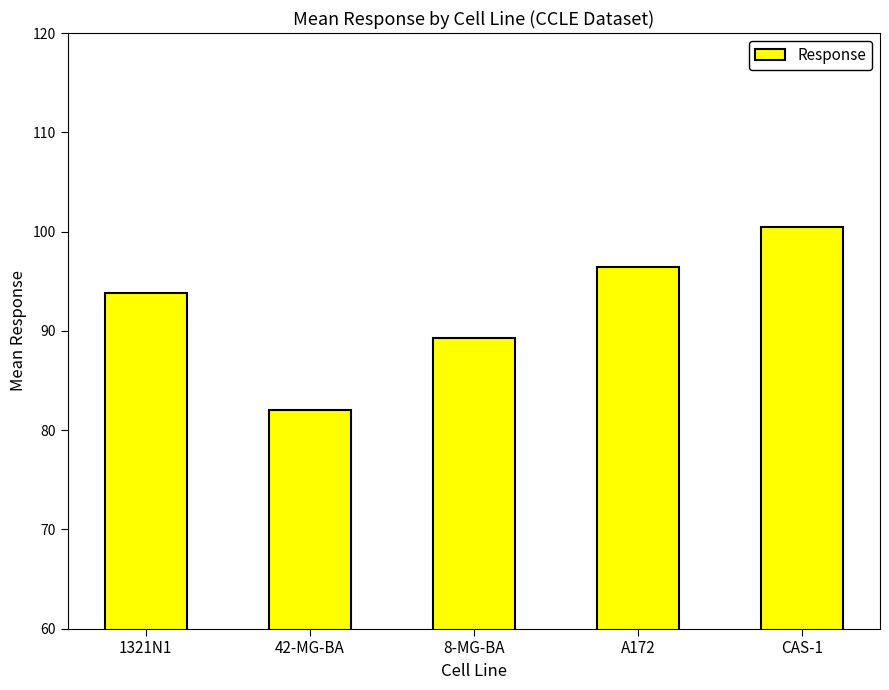

What is the sum of the values at 8-MG-BA and 1321N1?

183.1